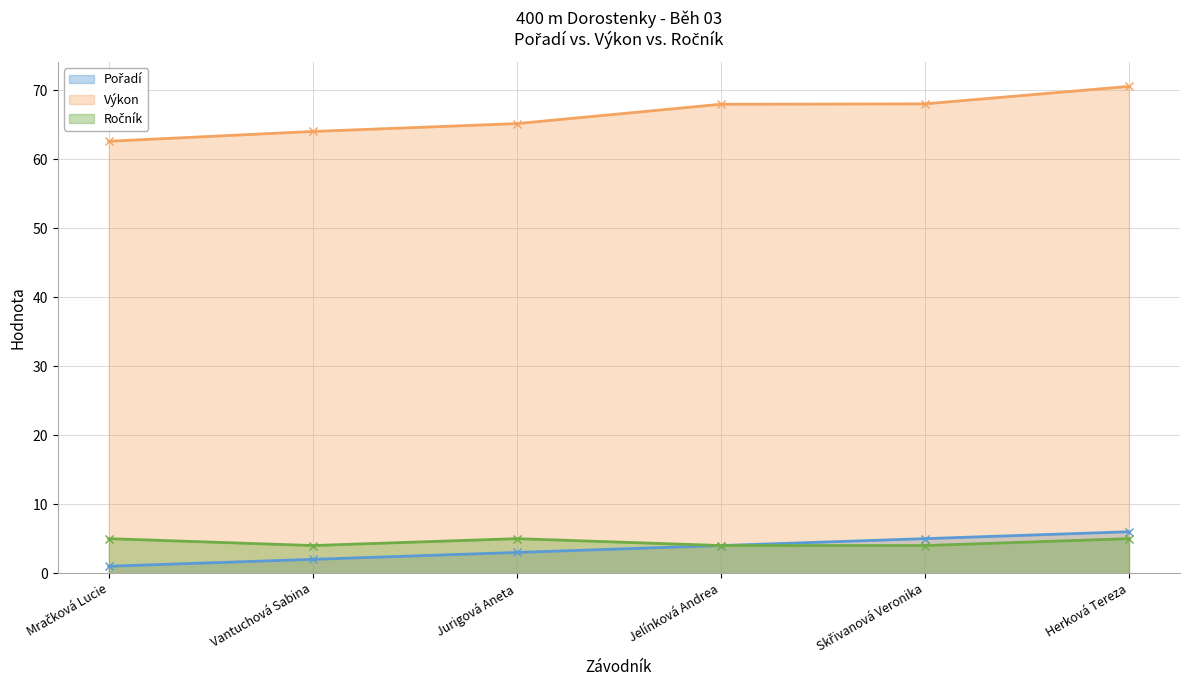

Rank the series by their maximum value, from lowest to highest.

Ročník, Pořadí, Výkon